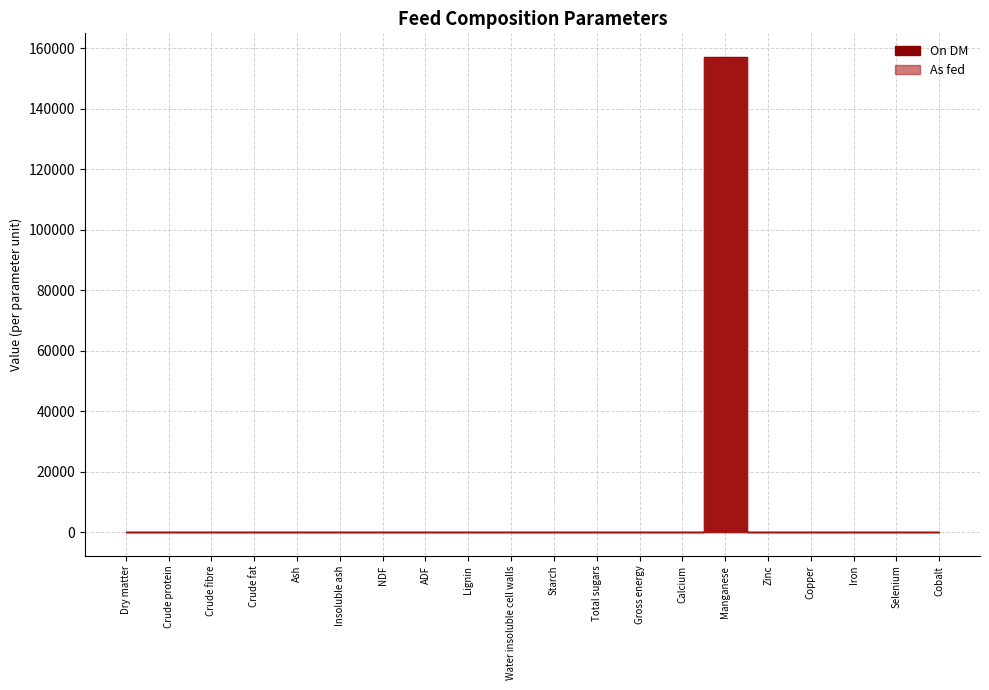

Rank the series at Calcium from highest to lowest value.

As fed, On DM